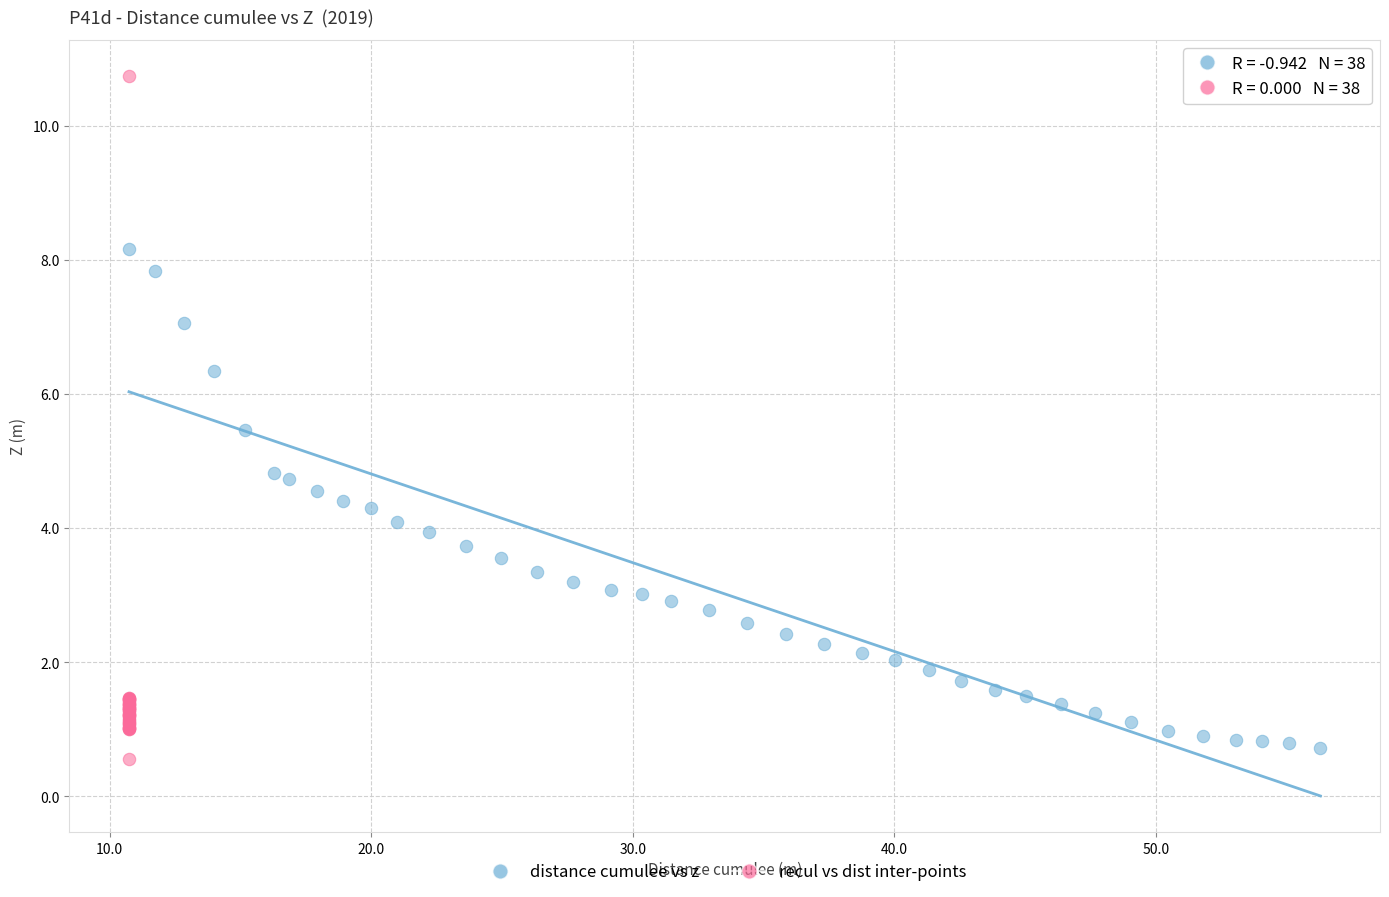

Which series reaches the maximum Y coordinate?

recul vs dist inter-points